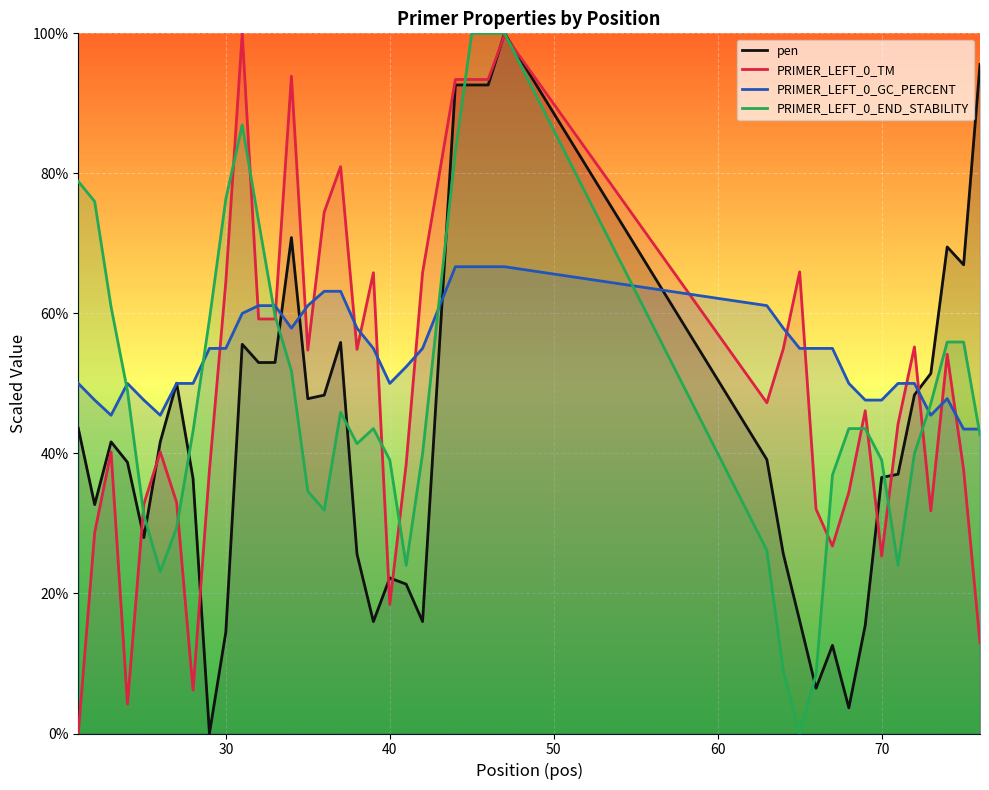

In PRIMER_LEFT_0_END_STABILITY, how many points are lower than both neighbors (excluding endpoints)?

6